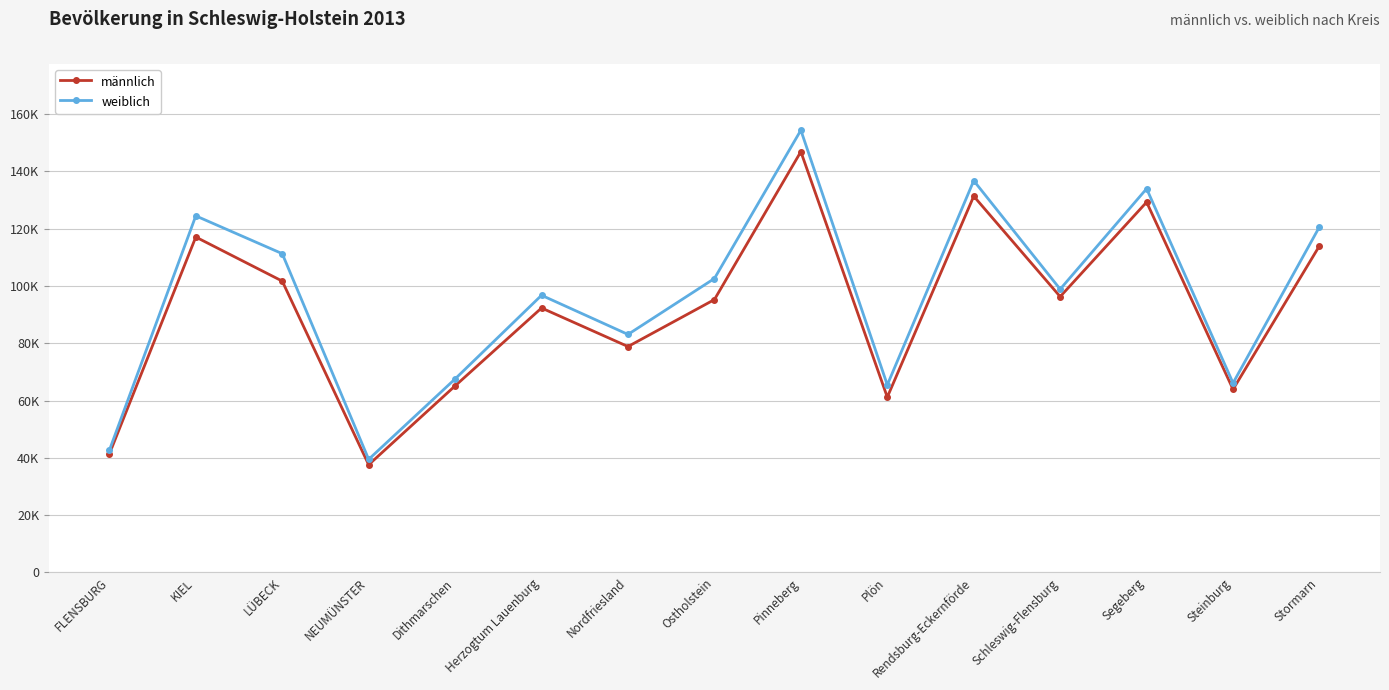

What is the approximate value of männlich at KIEL, to the nearest 50?

117050